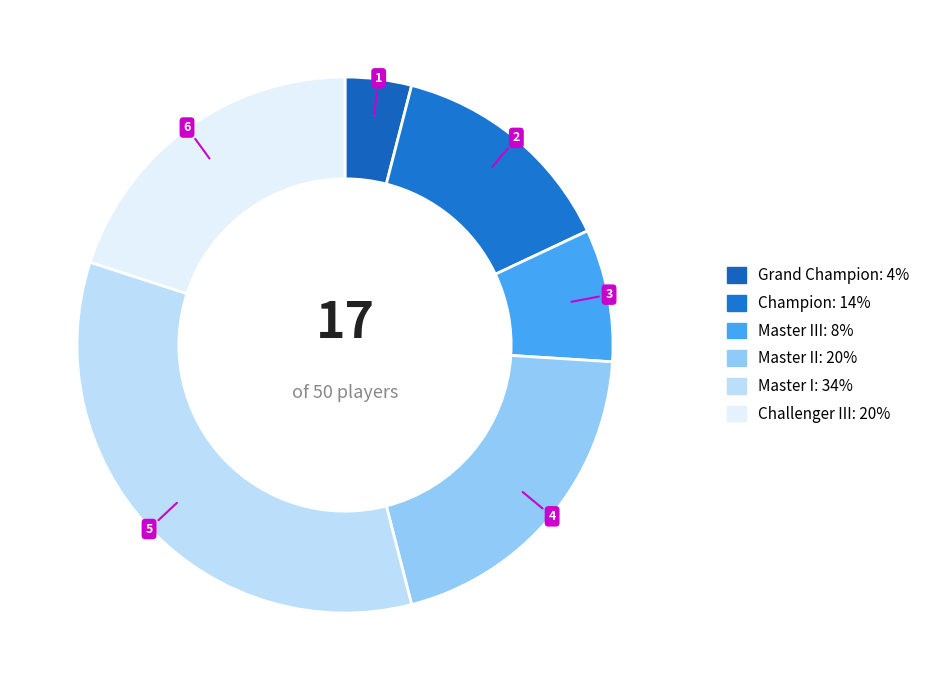

Count the number of slices in the pie.

6